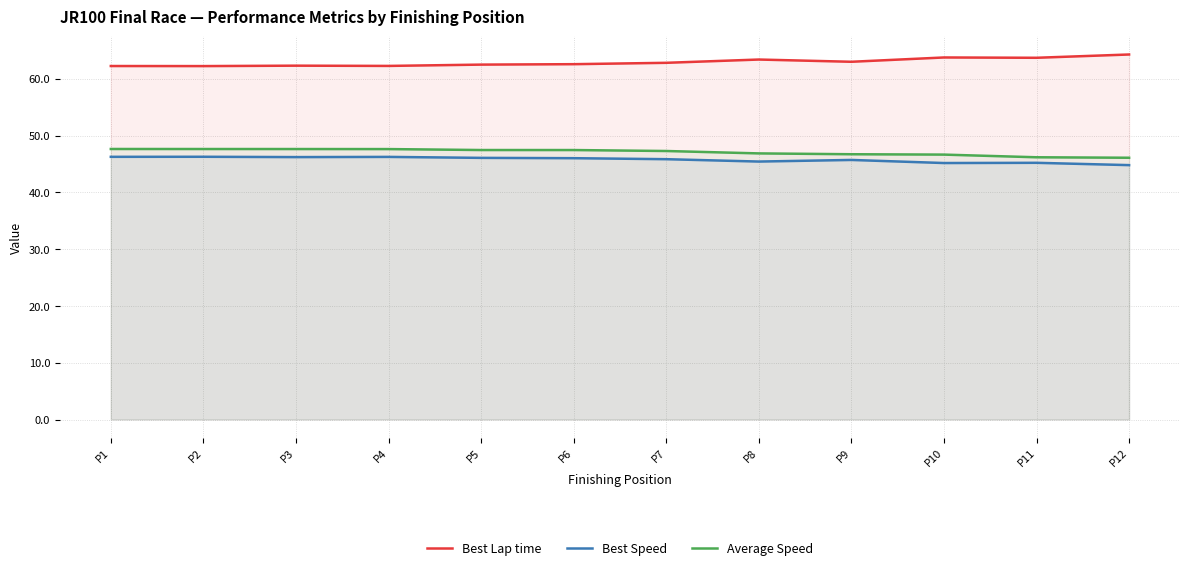

Reading right to left, extract all data points from this chart.

Best Lap time: 64.3	63.7	63.8	63.0	63.4	62.8	62.6	62.5	62.3	62.3	62.2	62.3
Best Speed: 44.8	45.2	45.2	45.7	45.4	45.8	46.0	46.1	46.2	46.2	46.3	46.3
Average Speed: 46.1	46.2	46.7	46.7	46.9	47.3	47.5	47.5	47.6	47.6	47.6	47.6